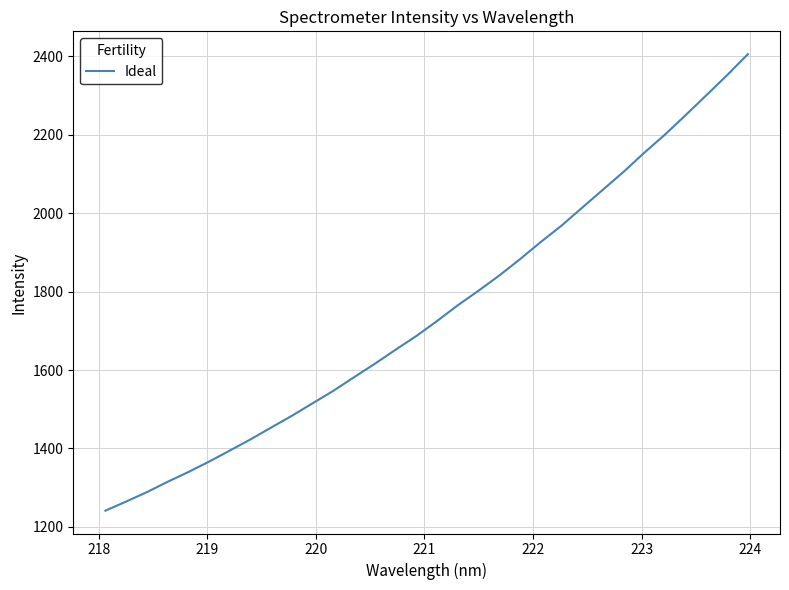

What is the difference between the maximum and minimum values?

1164.6